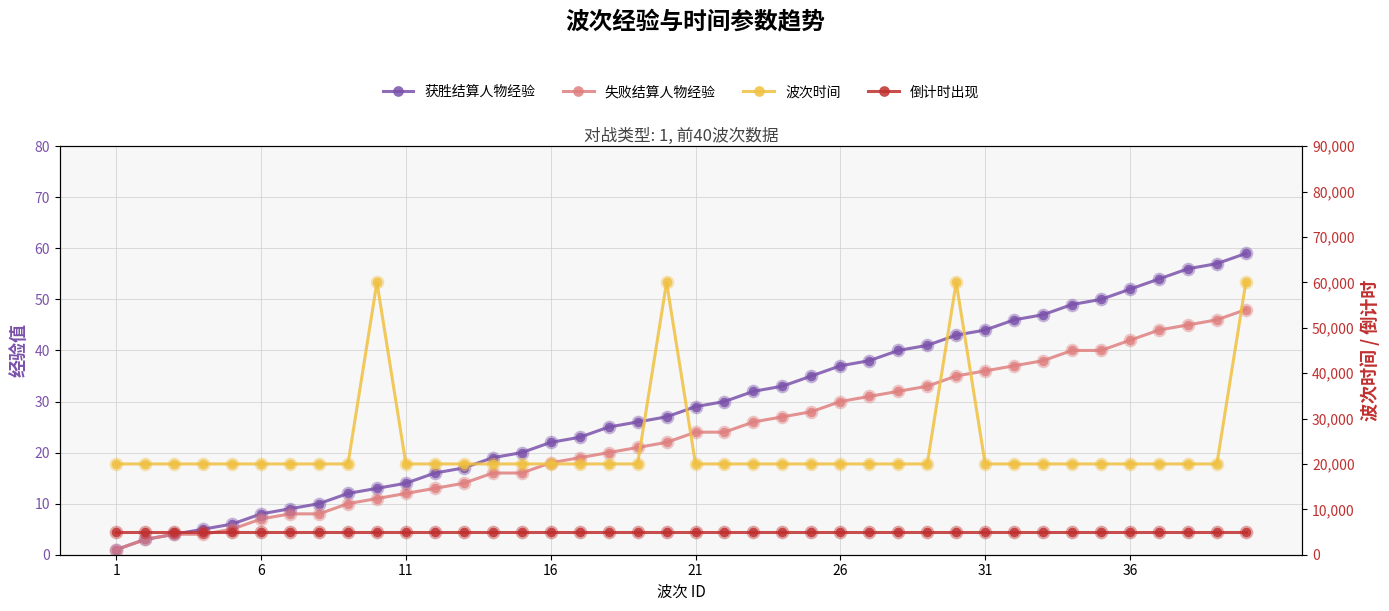

Which series has the largest total across all categories?

波次时间